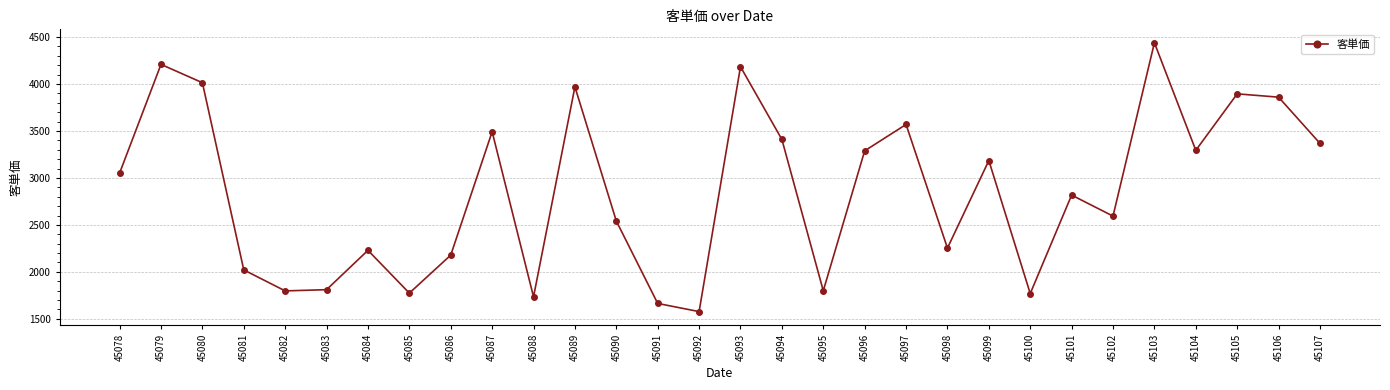

What is the sum of all values?

85796.7